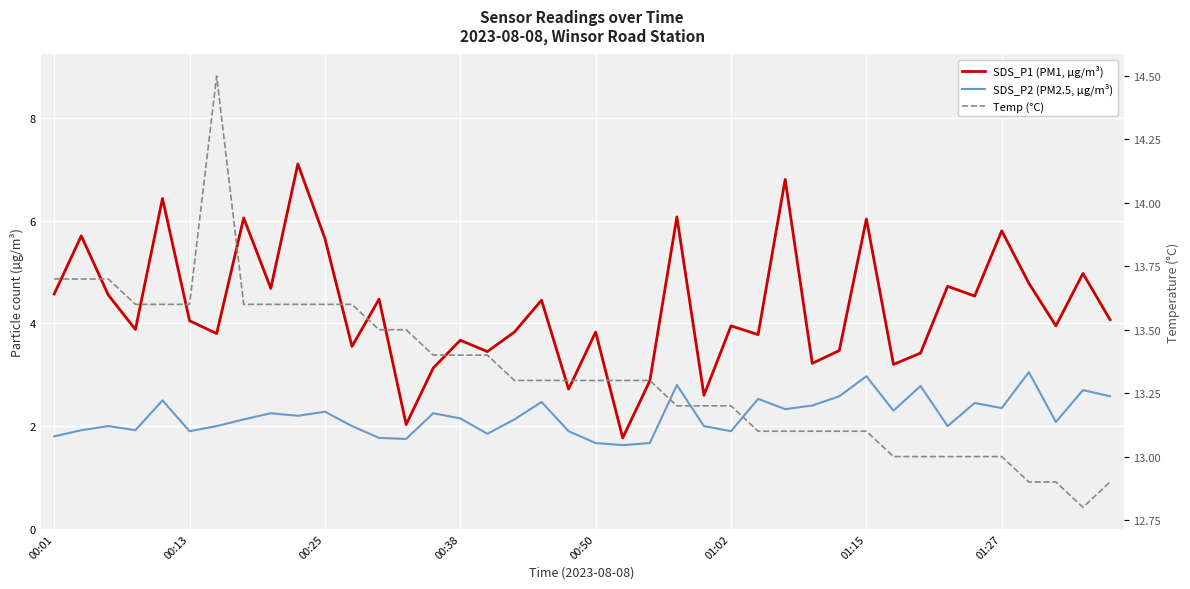

True or false: Temp (°C) and SDS_P1 (PM1, µg/m³) cross at least once.

False